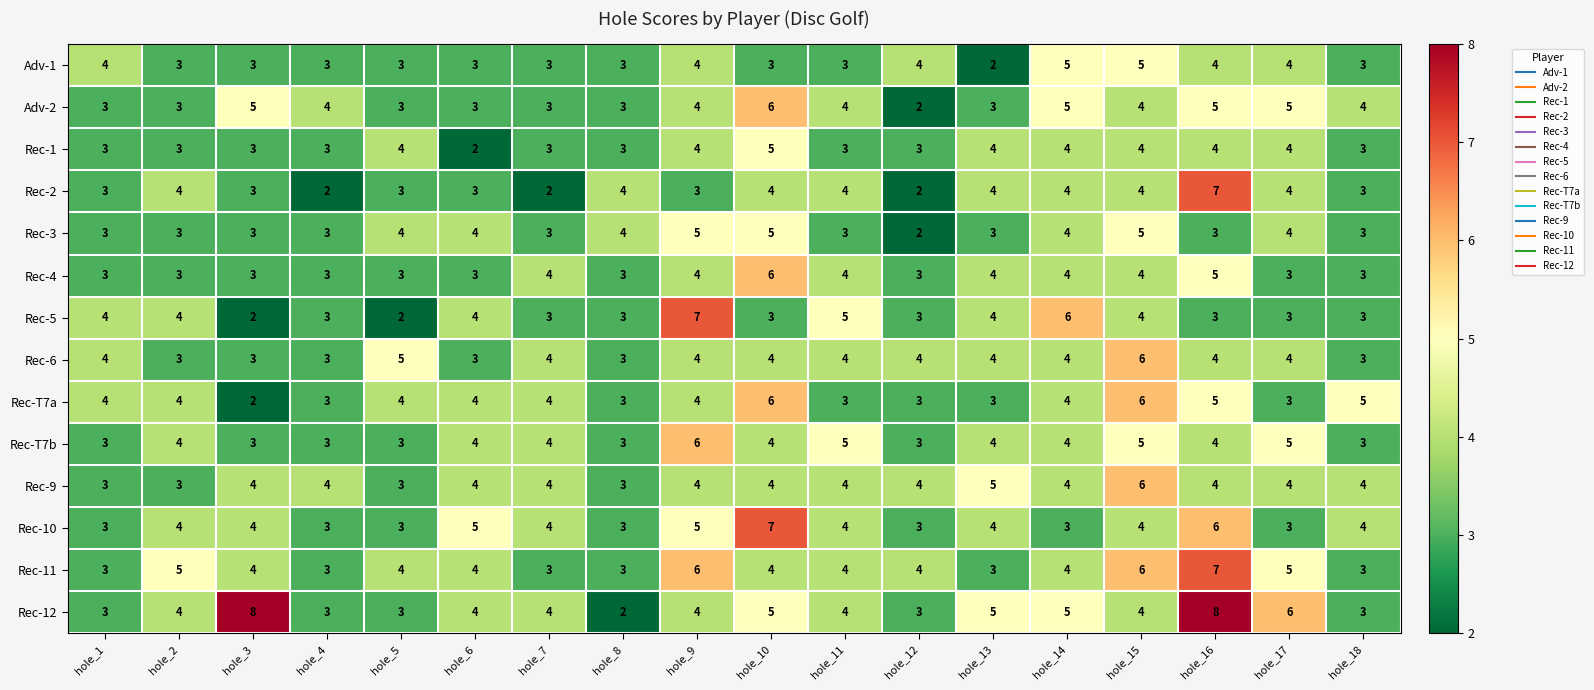

What is the approximate value of Rec-T7b at hole_10?

4